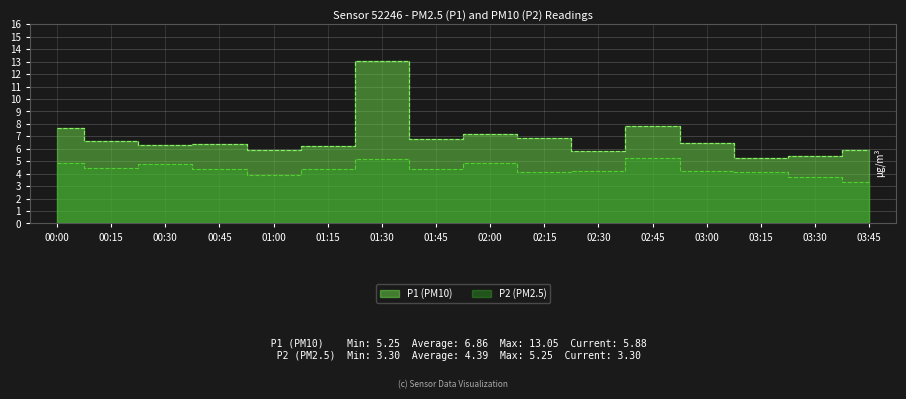

True or false: P2 has a value of 1.0 at 00:30.

False